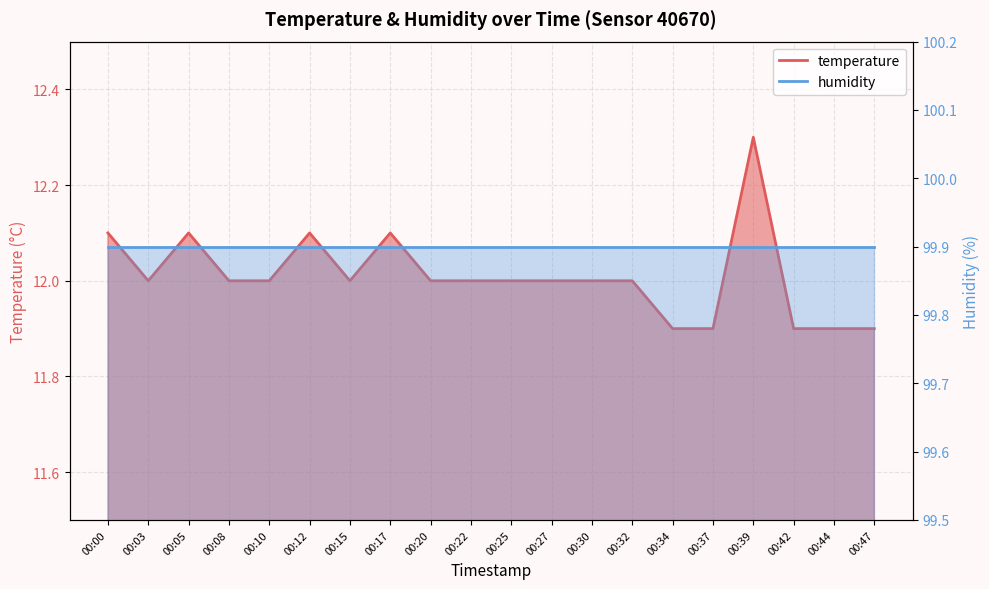

Rank the categories by value from highest to lowest.

00:39, 00:00, 00:05, 00:12, 00:17, 00:03, 00:08, 00:10, 00:15, 00:20, 00:22, 00:25, 00:27, 00:30, 00:32, 00:34, 00:37, 00:42, 00:44, 00:47